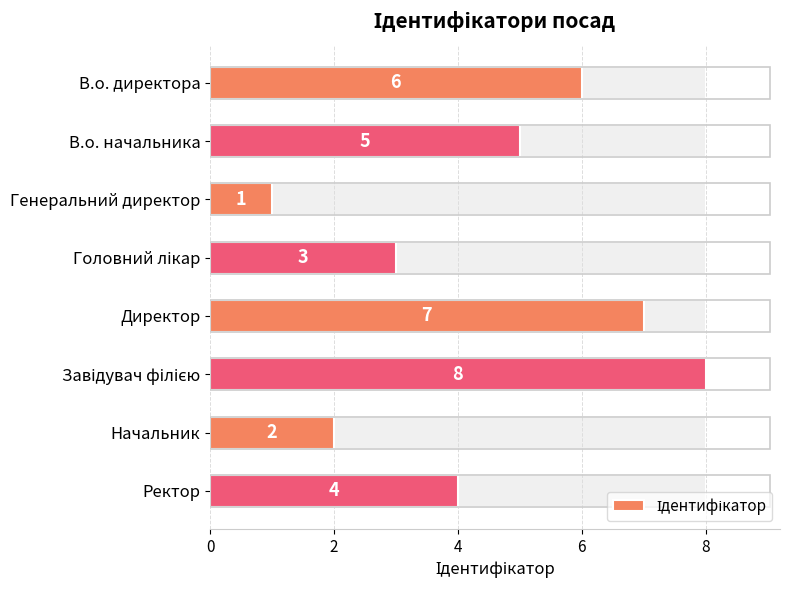

Read the value at В.о. директора.

6